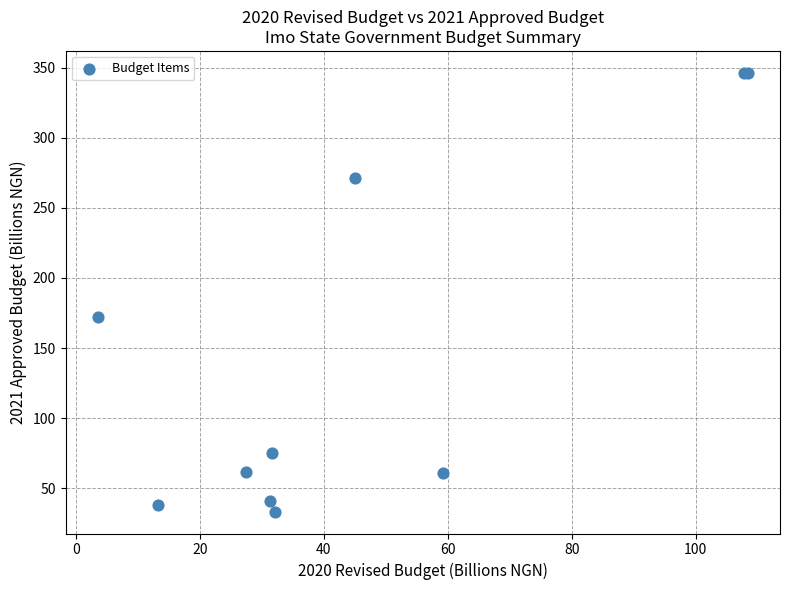

What Y value in the scatter plot is closest to 189?

172.3